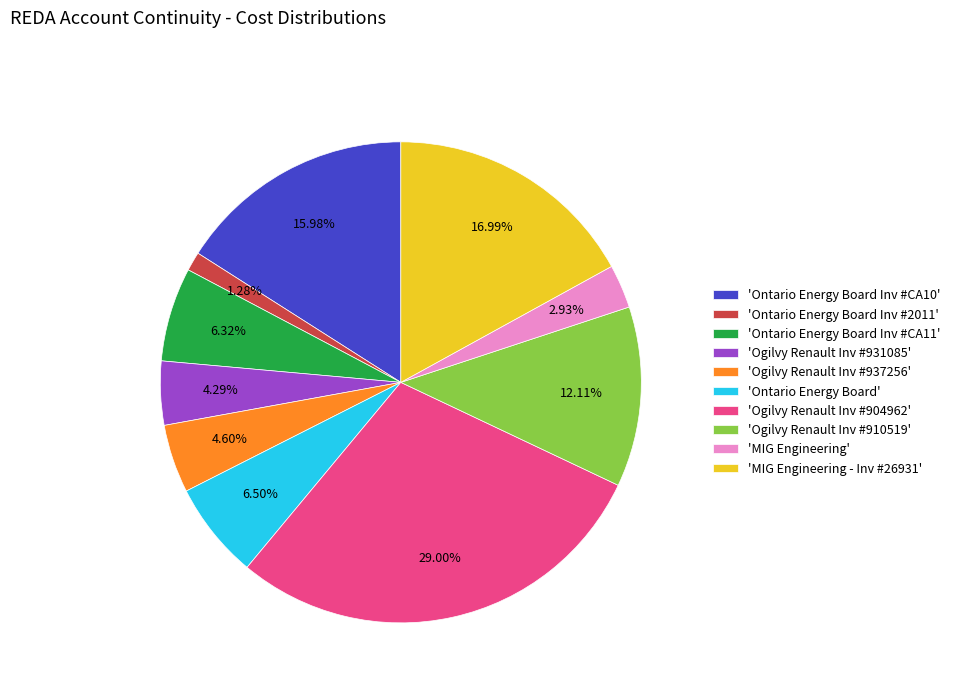

Which has a higher value, 'Ontario Energy Board Inv #CA11' or 'Ontario Energy Board Inv #CA10'?

'Ontario Energy Board Inv #CA10'